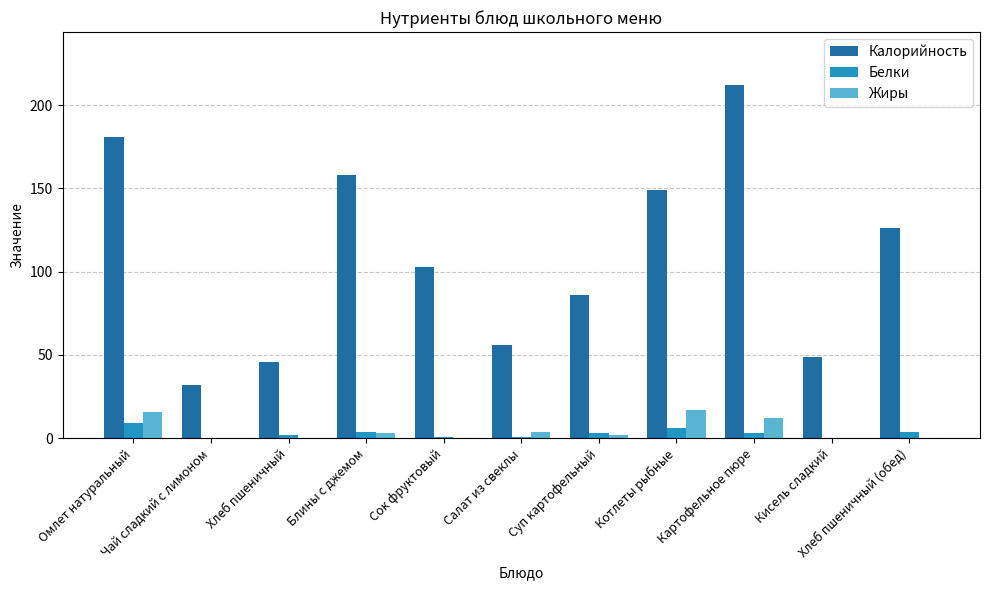

What is the highest value of the Калорийность series?

212